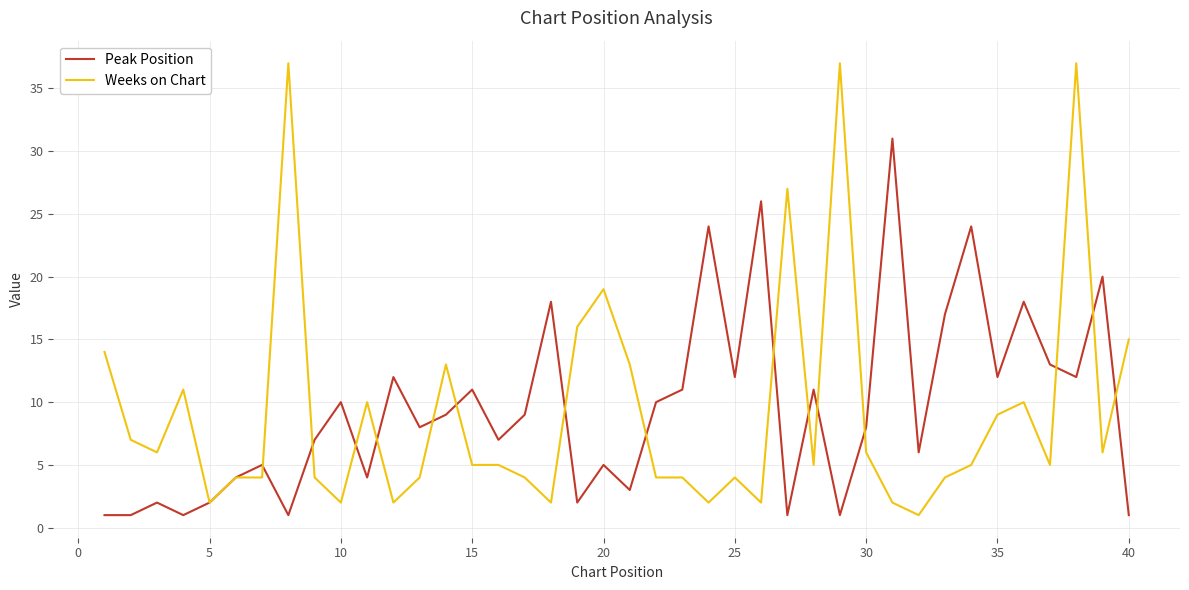

What is the greatest value displayed?

37